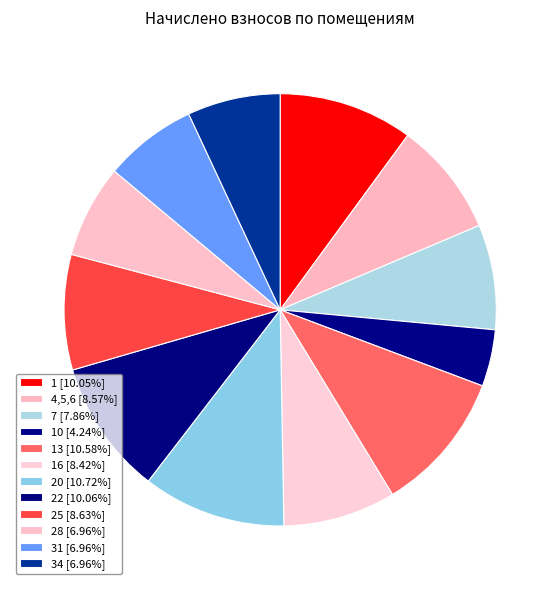

Which category has the biggest portion of the pie?

20